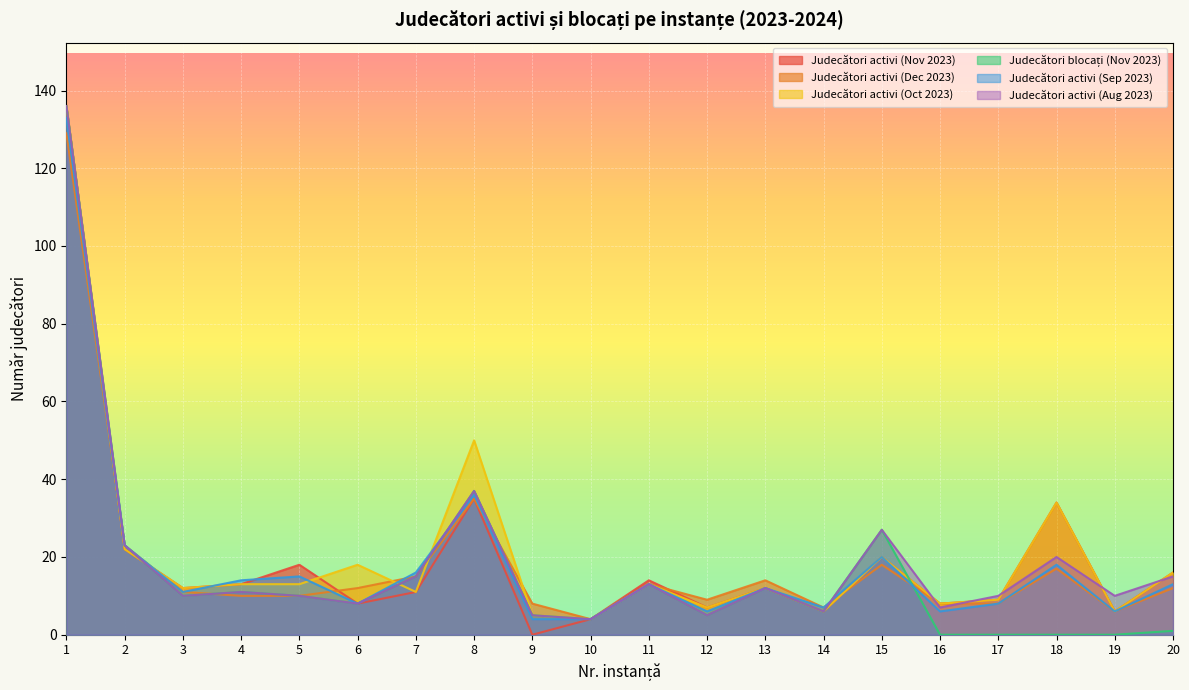

How many lines are shown in the chart?

6